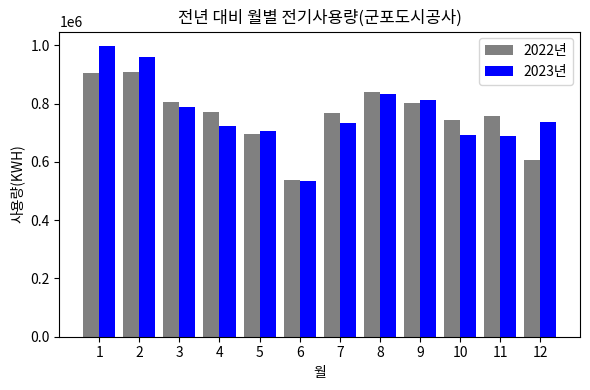

The 2023년 series shows 531625 at 8. True or false?

False